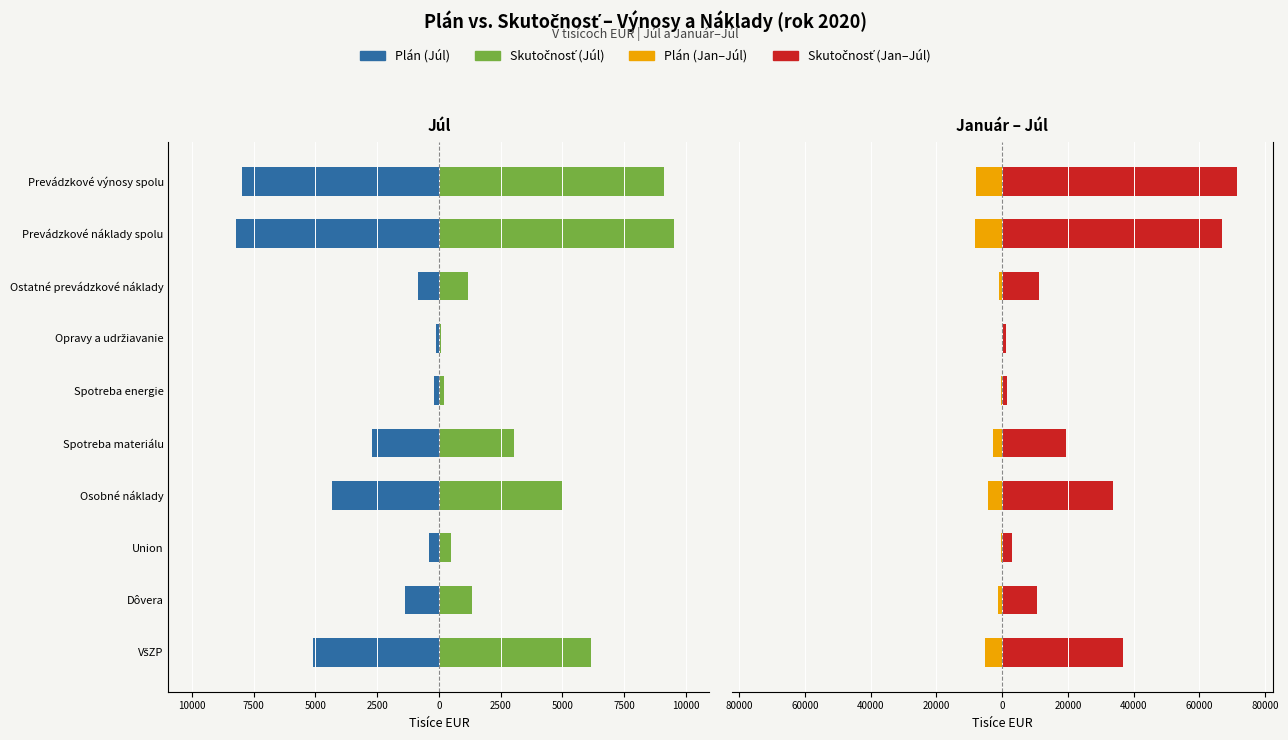

What is the value of the Plán (Jan–Júl) bar at the 1st from the left?

-5109